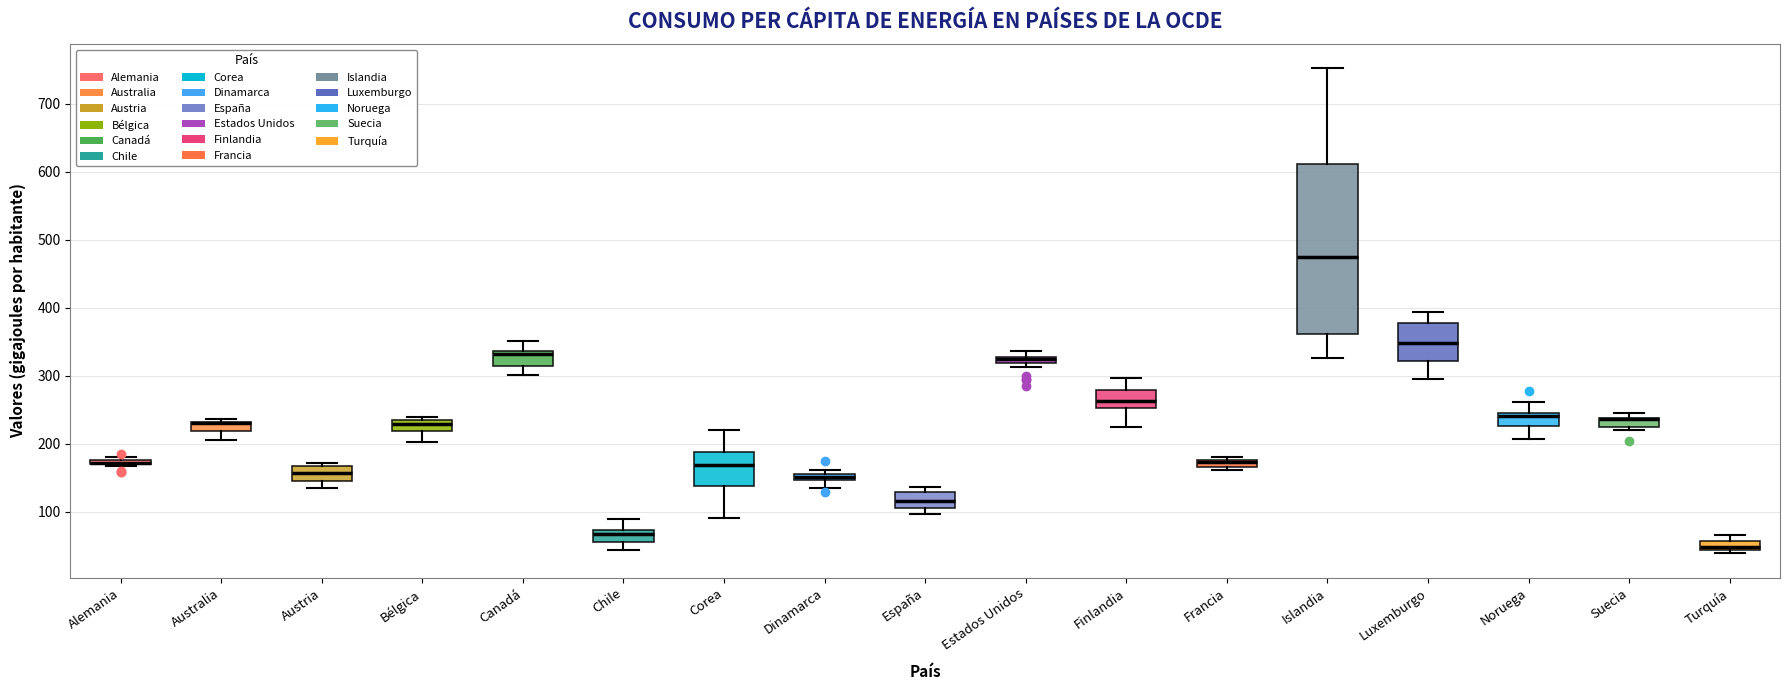

Where does the median line of the box for Turquía sit on the y-axis? The values are not printed on the chart, so give them approximately, as read against the axis.

50